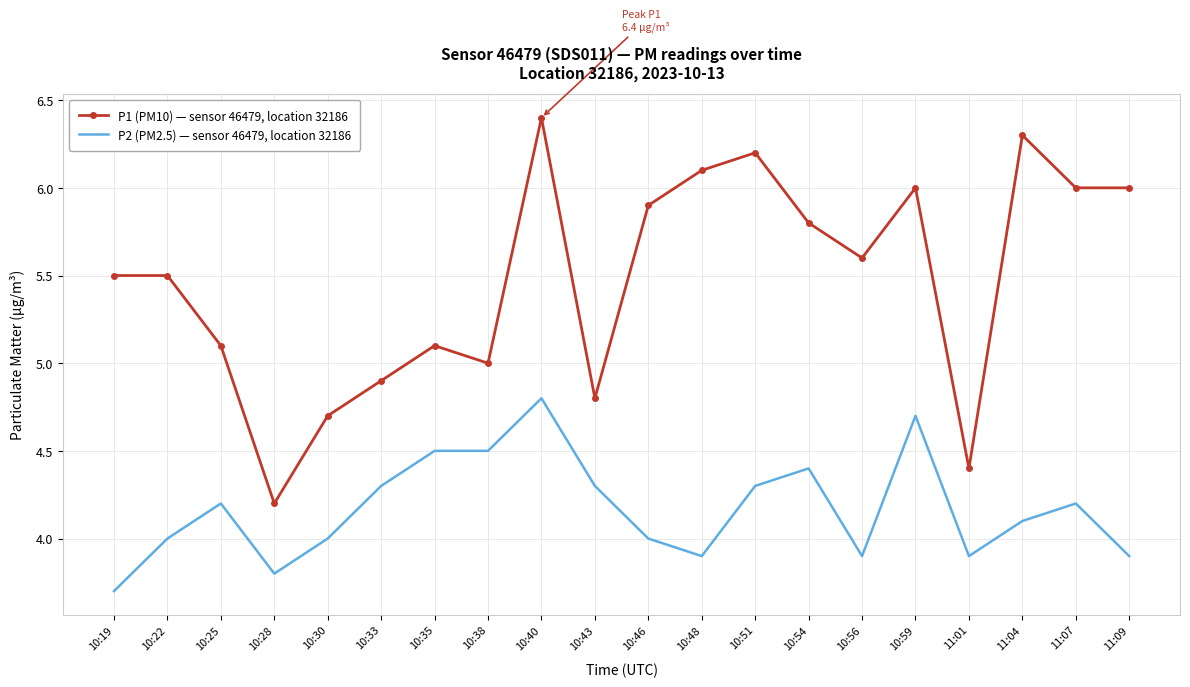

What is the sum of all P1 (PM10) — sensor 46479, location 32186 values?

109.5